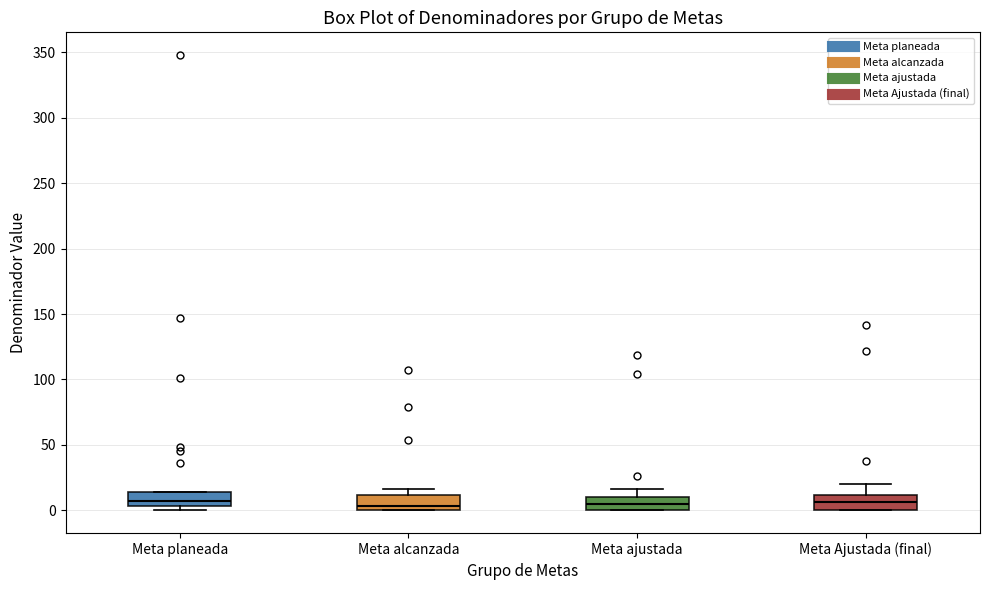

Where is the upper edge of the box for Meta planeada on the y-axis? The values are not printed on the chart, so give them approximately, as read against the axis.

15